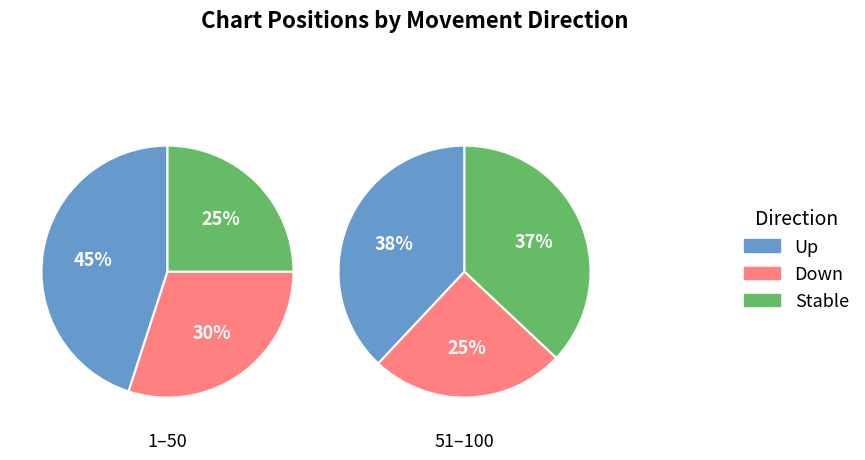

What is the total percentage of down and -?

55.0%